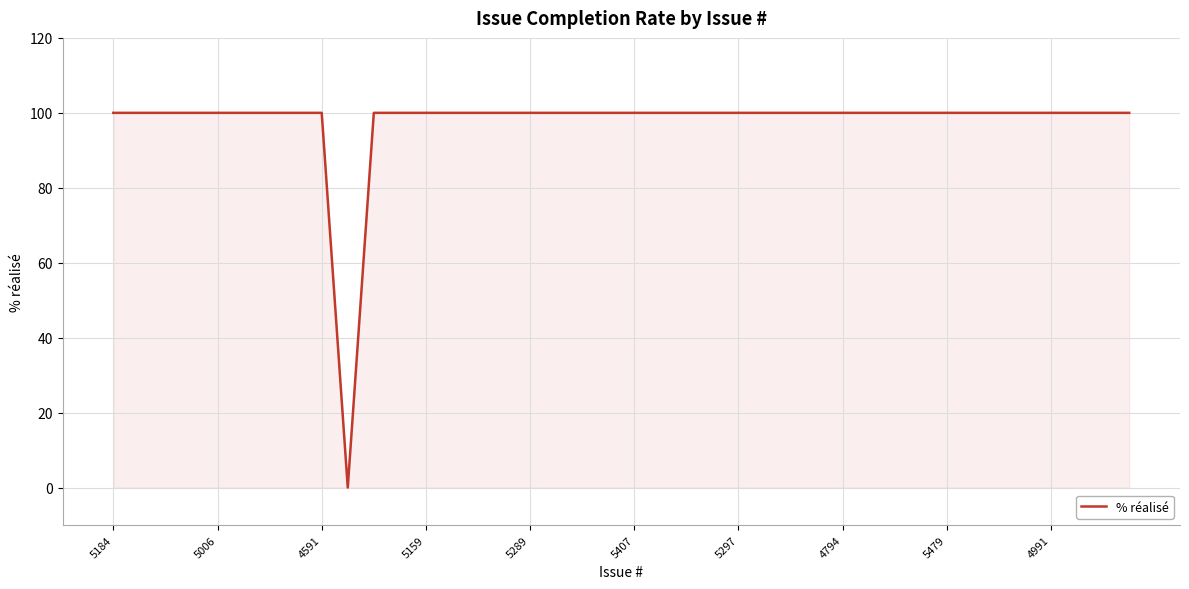

What is the greatest value displayed?

100